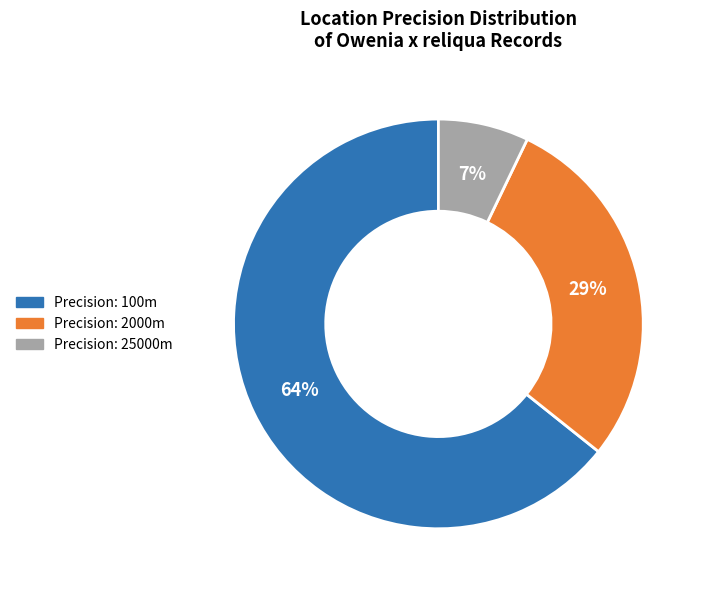

Is there any slice that represents more than half of the pie?

Yes